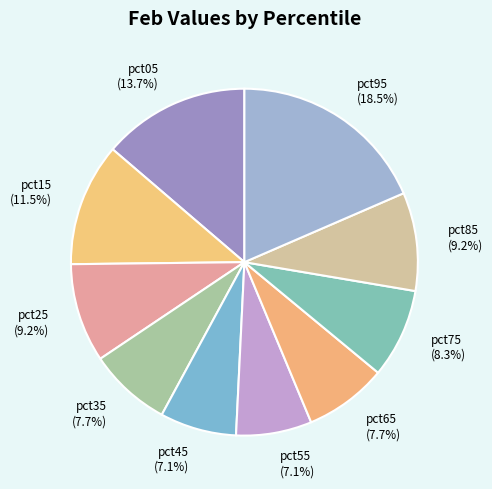

To the nearest percent, what is the combined percentage of pct05 and pct95?

32%